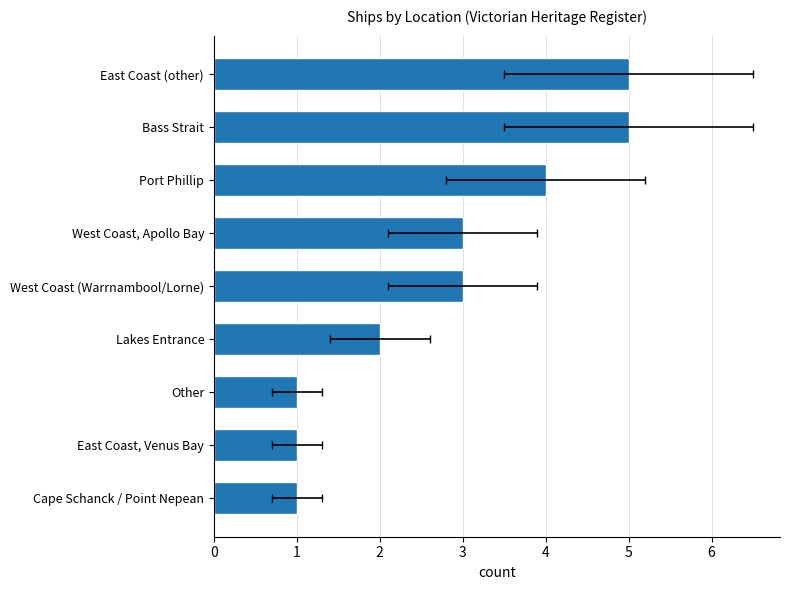

What is the value of the 5th bar from the left?

3